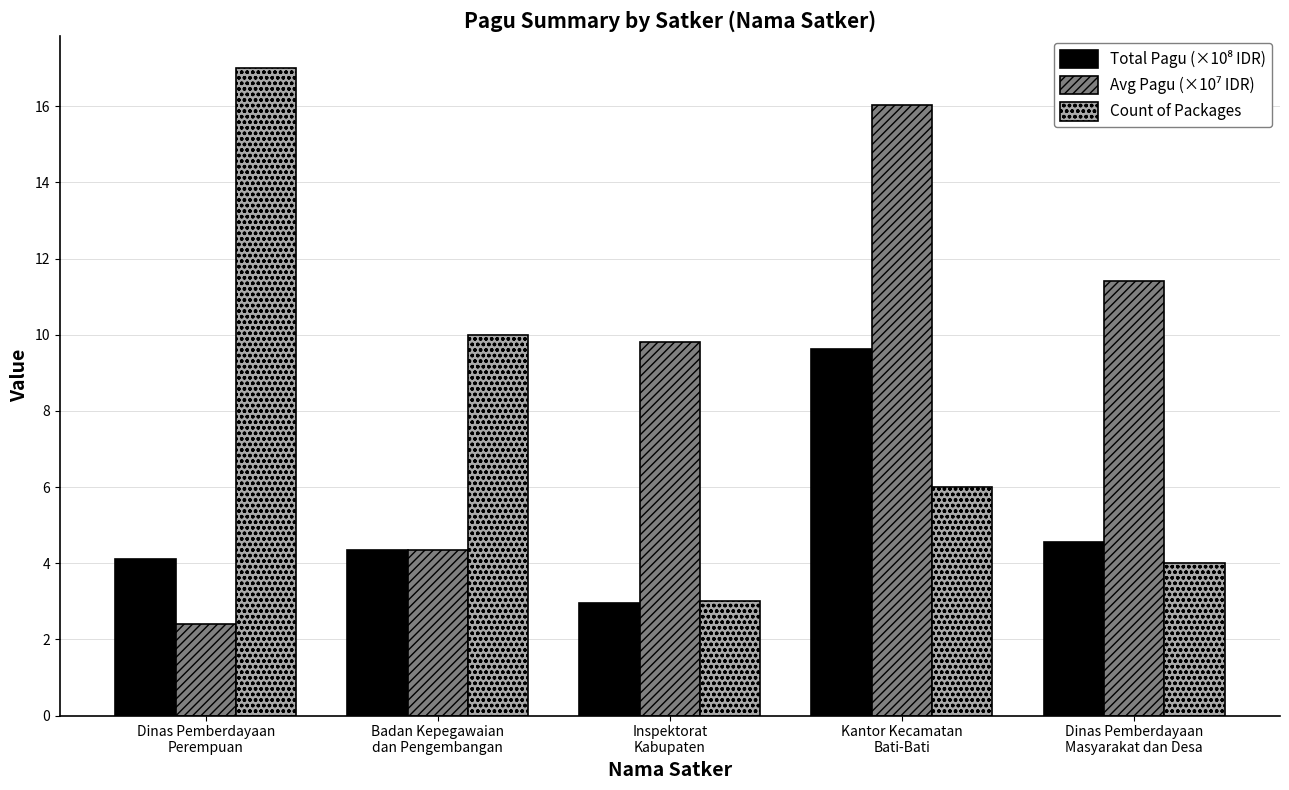

What is the maximum value shown in the chart?

17.0